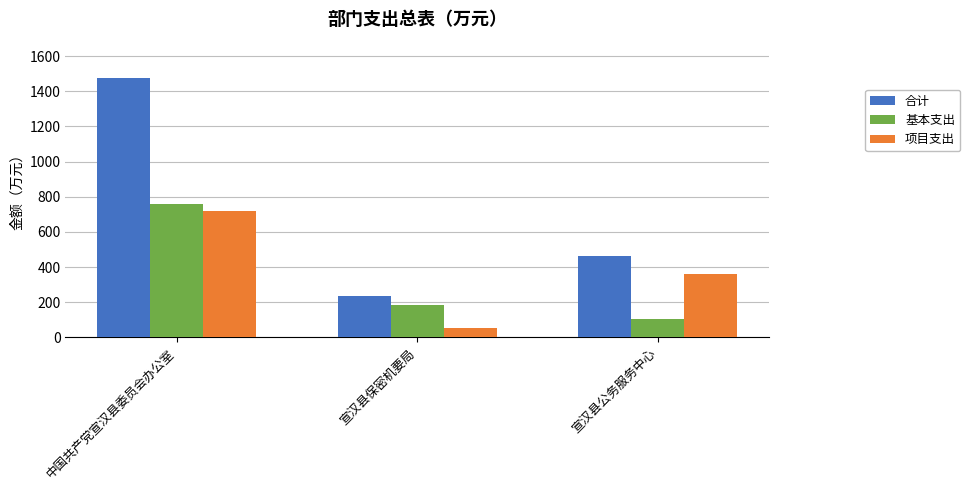

List the series in order of their peak value, highest first.

合计, 基本支出, 项目支出